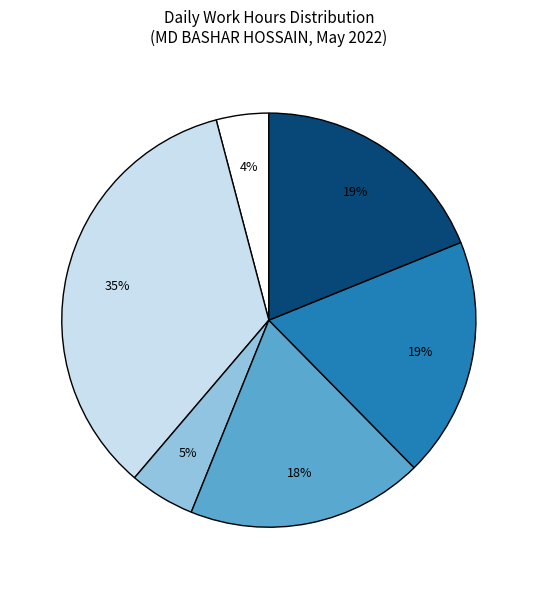

Is there any slice that represents more than half of the pie?

No